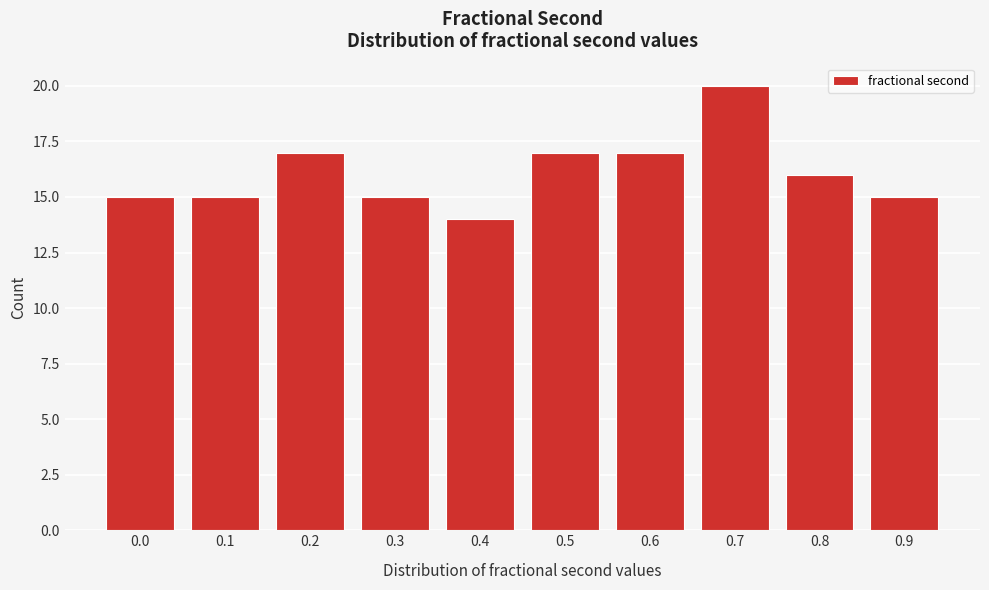

Reading left to right, list all the values displayed in this chart.

0.0=15	0.1=15	0.2=17	0.3=15	0.4=14	0.5=17	0.6=17	0.7=20	0.8=16	0.9=15